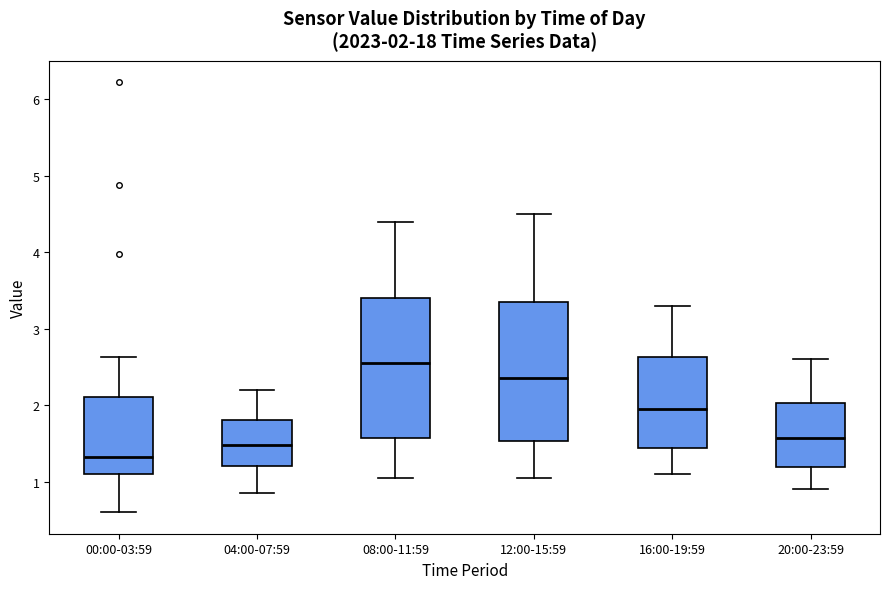

Which box has the highest median line?

08:00-11:59